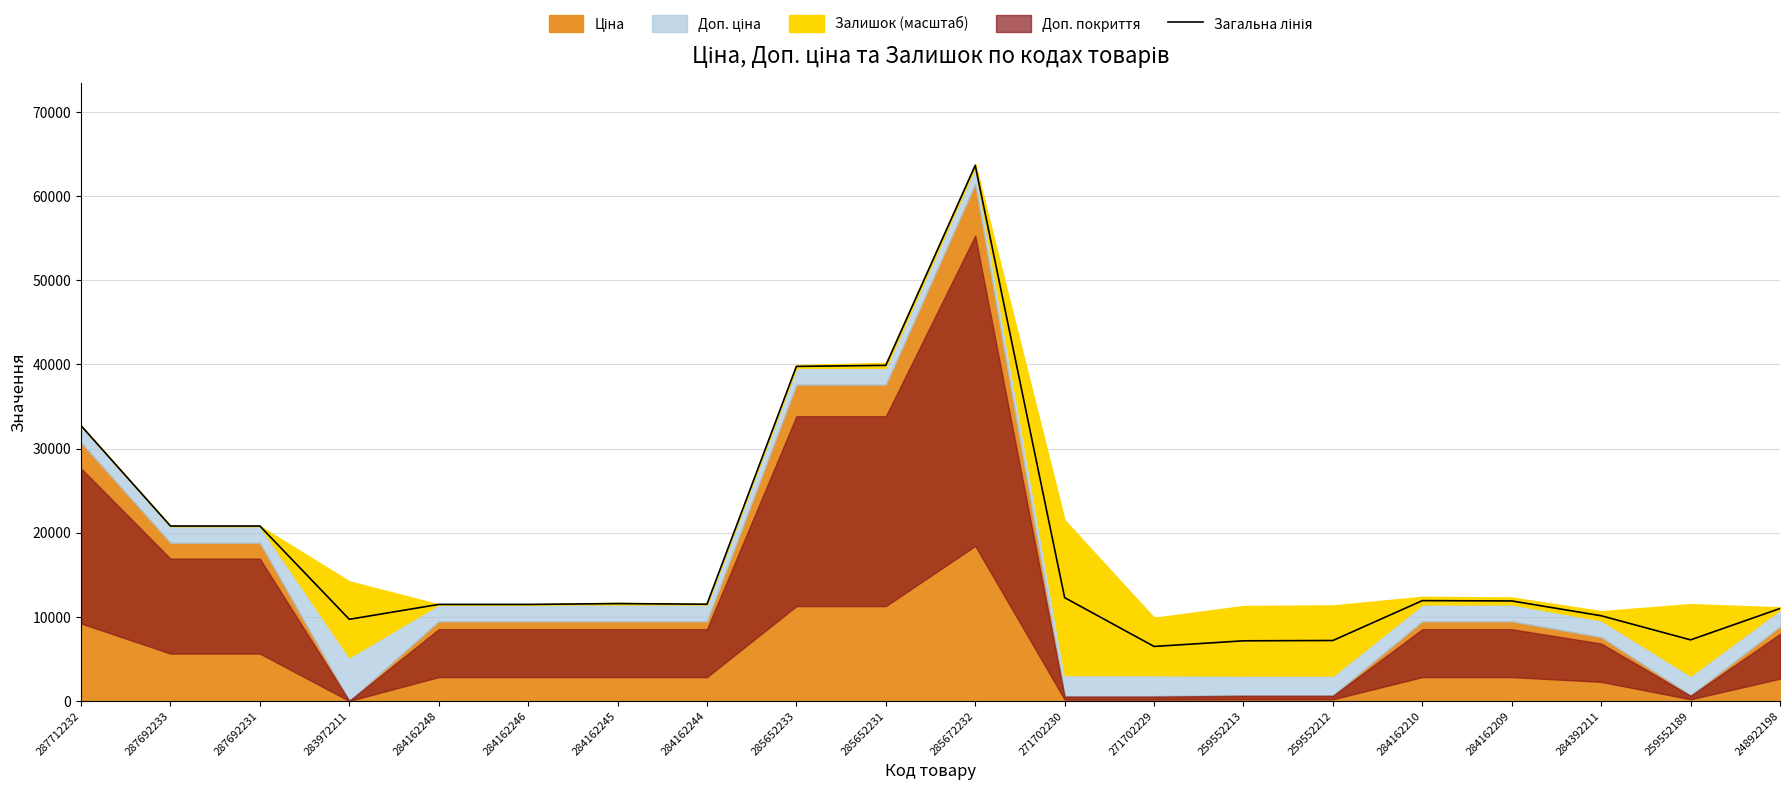

Which has a higher value, 259552213 or 284162209?

284162209